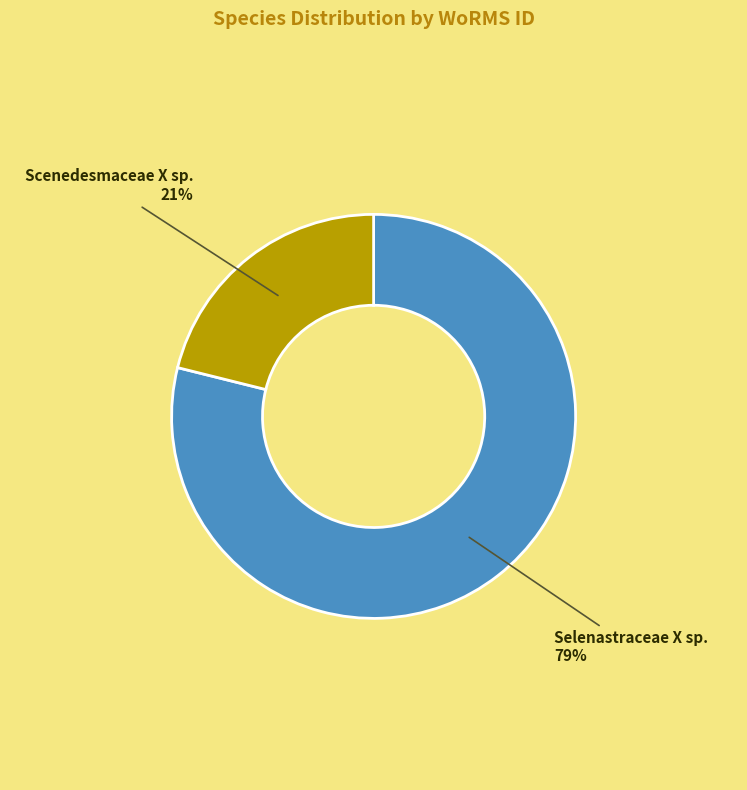

Rank the categories by value from lowest to highest.

Scenedesmaceae X sp., Selenastraceae X sp.